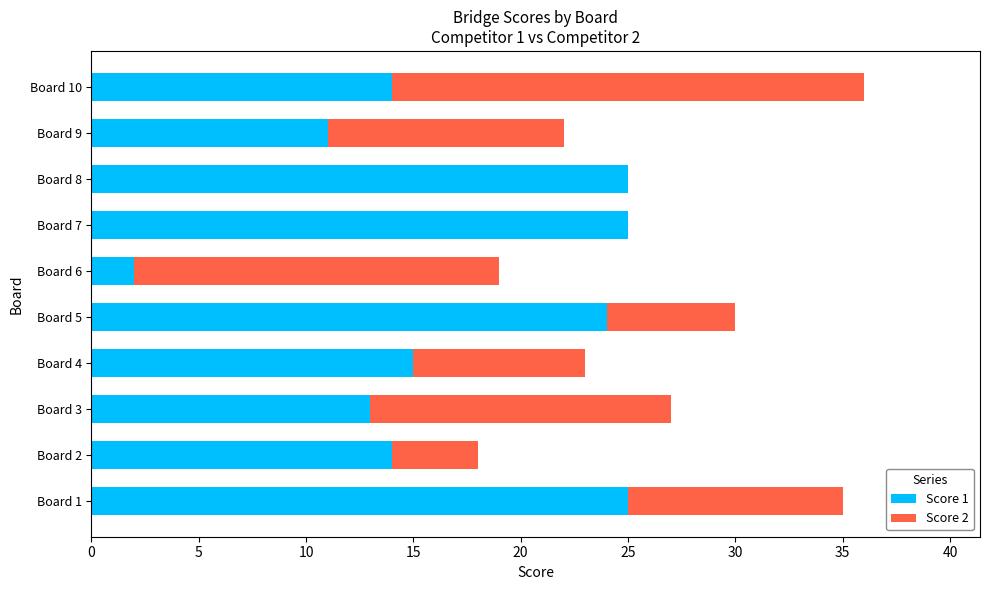

What are all the series names shown in the legend?

Score 1, Score 2